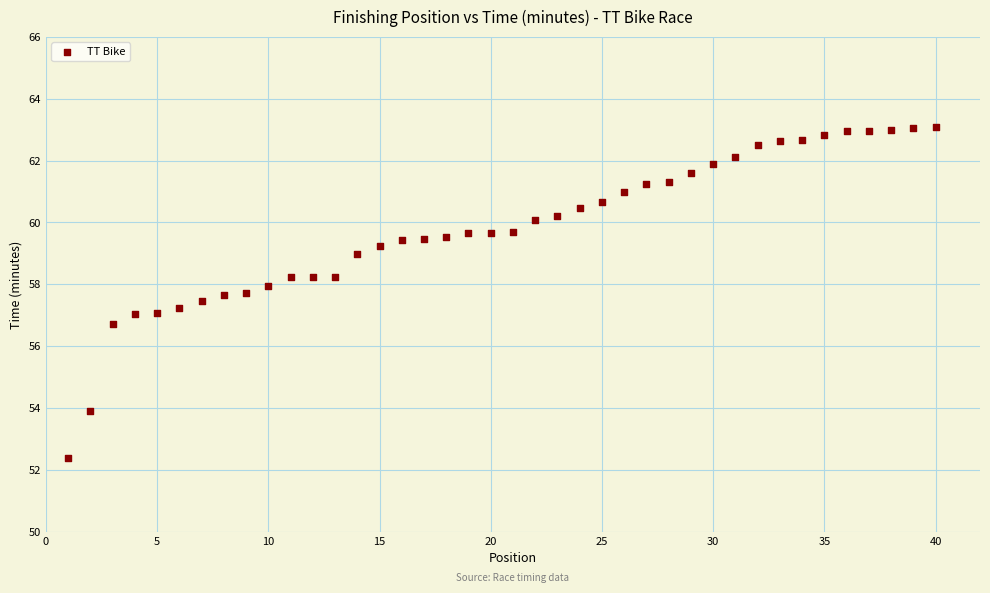

What is the range of X values (max minus min)?

39.0